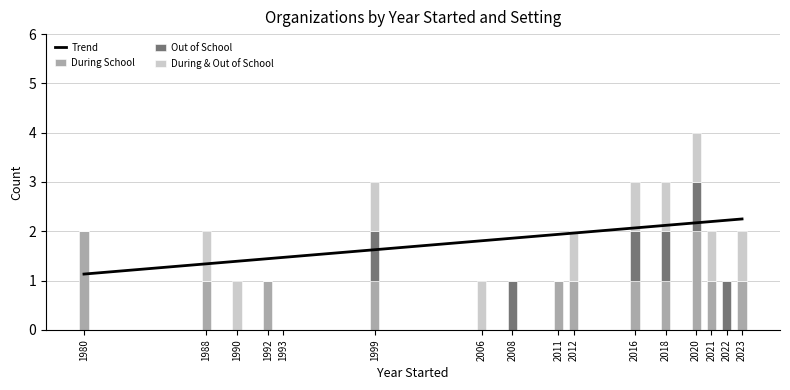

What is the minimum value for Trend?

1.1